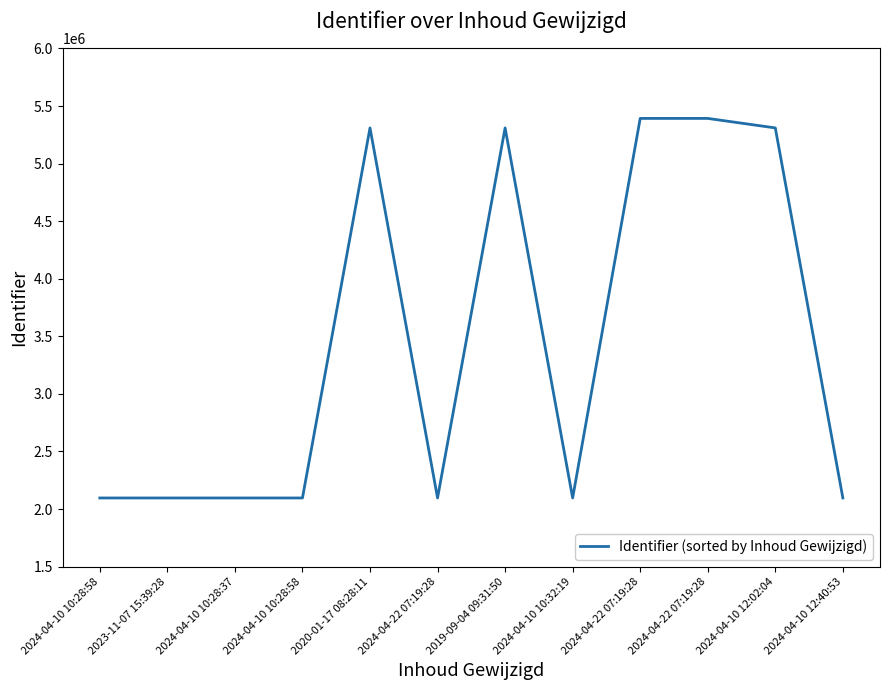

Read the value at 2024-04-10 10:28:58.

2096368